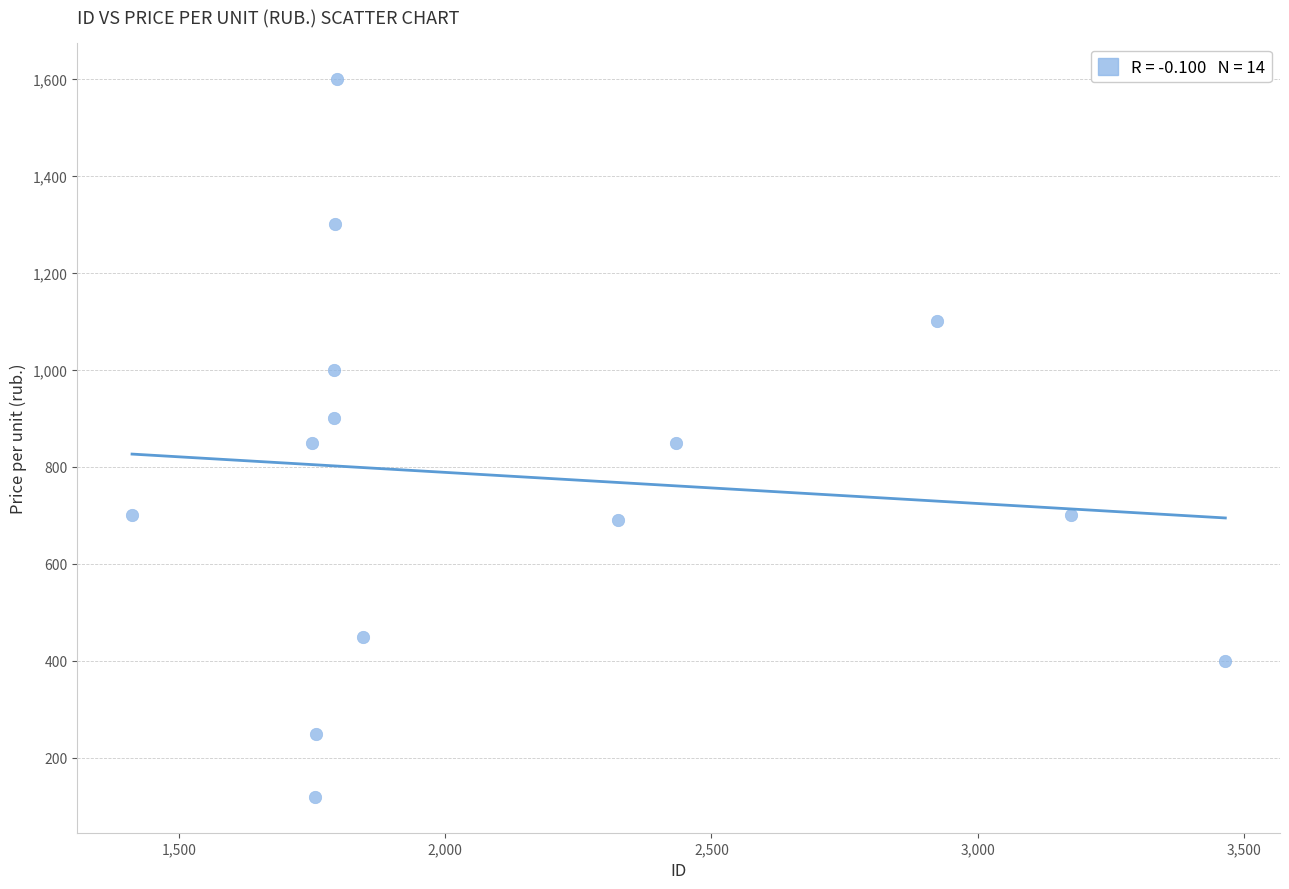

What is the range of X values (max minus min)?

2053